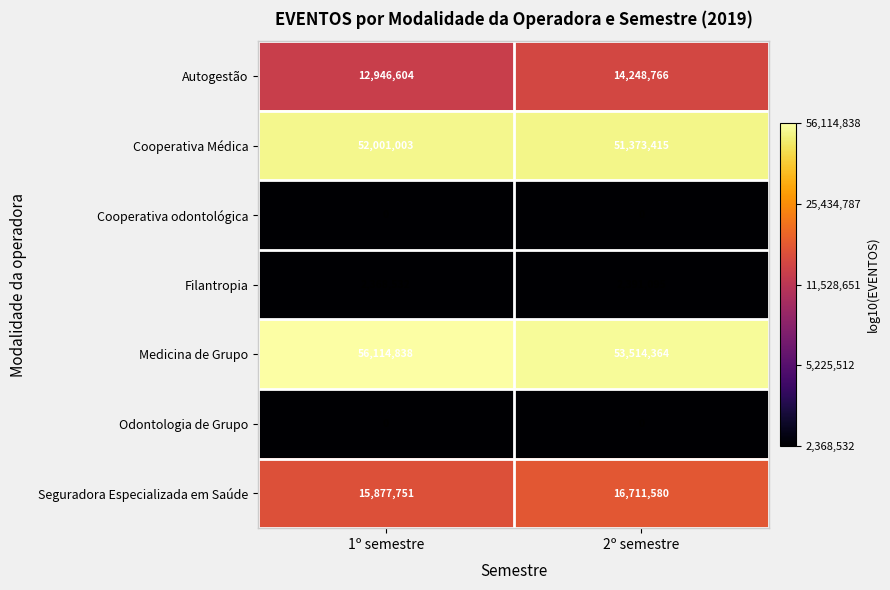

Where is Autogestão nearest to the value 13597685?

1º semestre